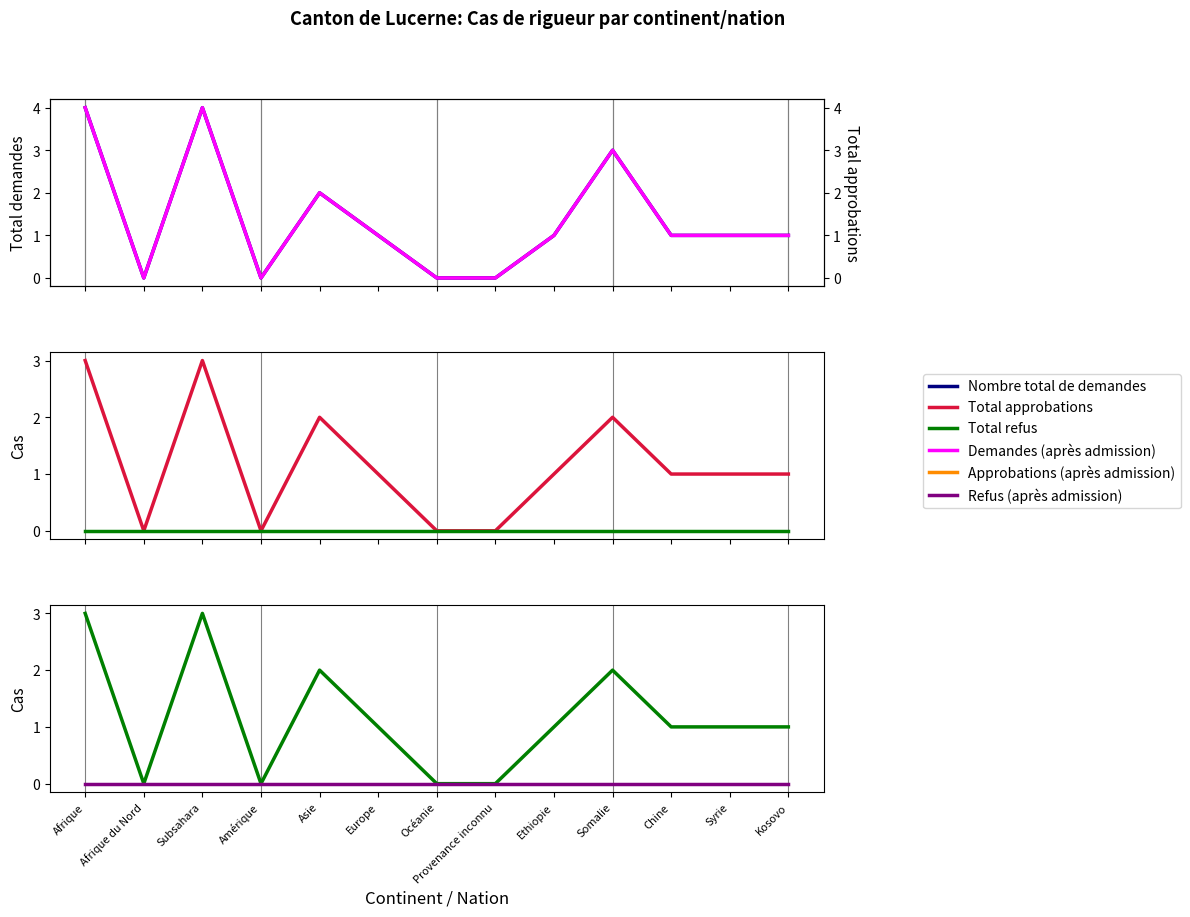

What is the value of the Approbations (après admission) point at the 10th from the left?

2